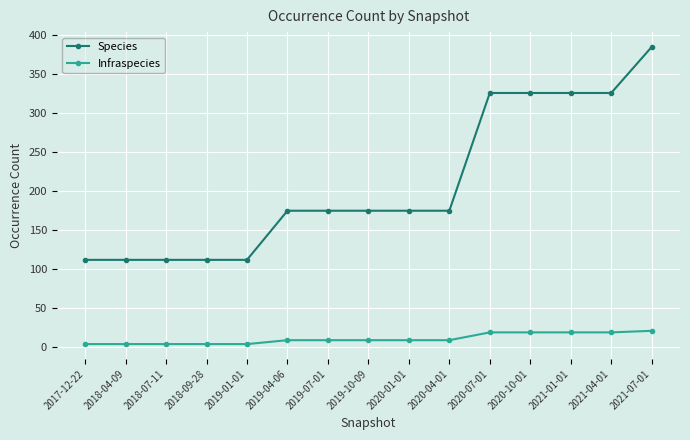

Reading right to left, list all the values displayed in this chart.

Species: 385	326	326	326	326	175	175	175	175	175	112	112	112	112	112
Infraspecies: 21	19	19	19	19	9	9	9	9	9	4	4	4	4	4